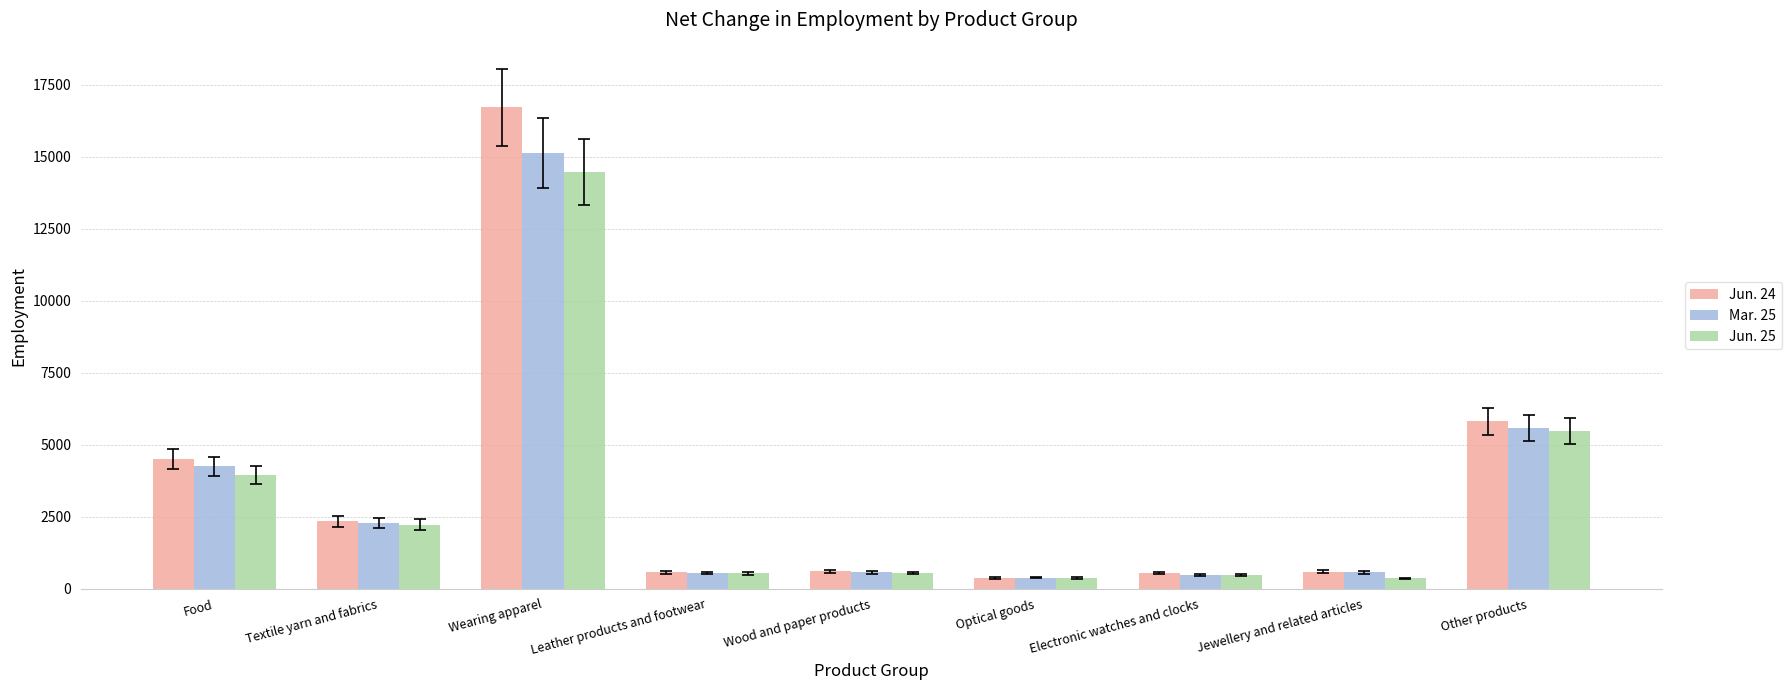

Which category has the highest value across all series?

Wearing apparel